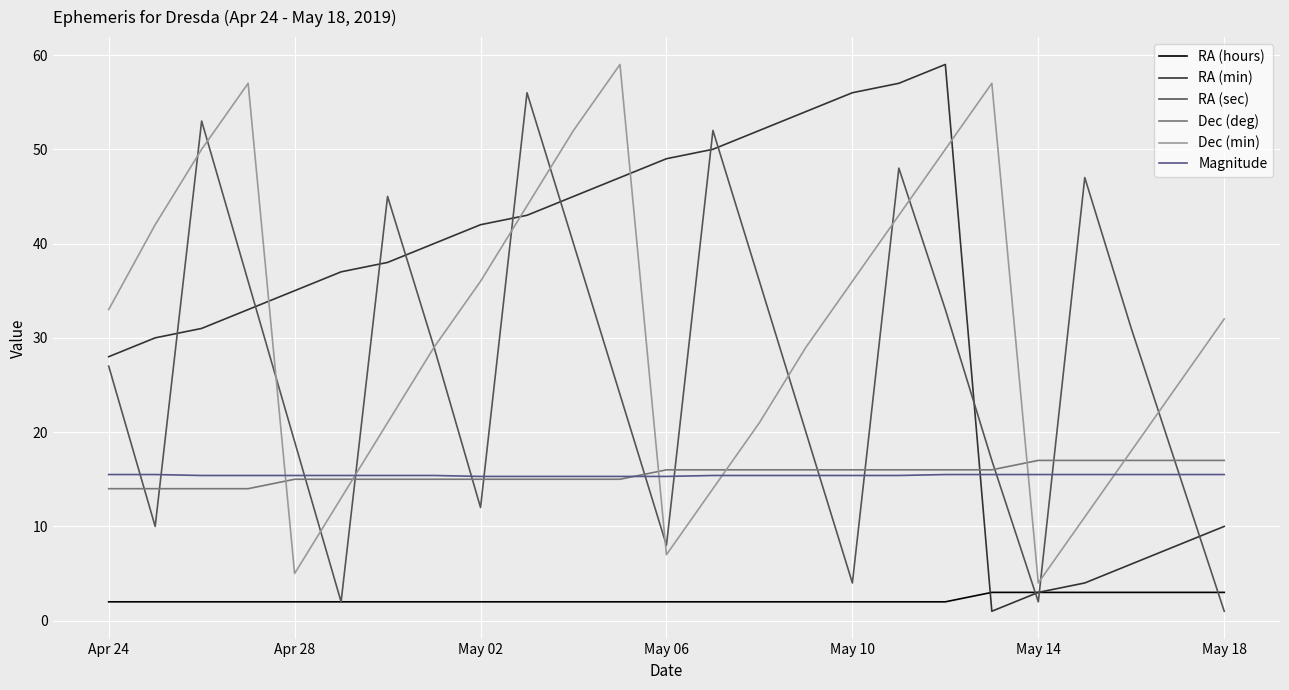

Which series has the largest total across all categories?

RA (min)